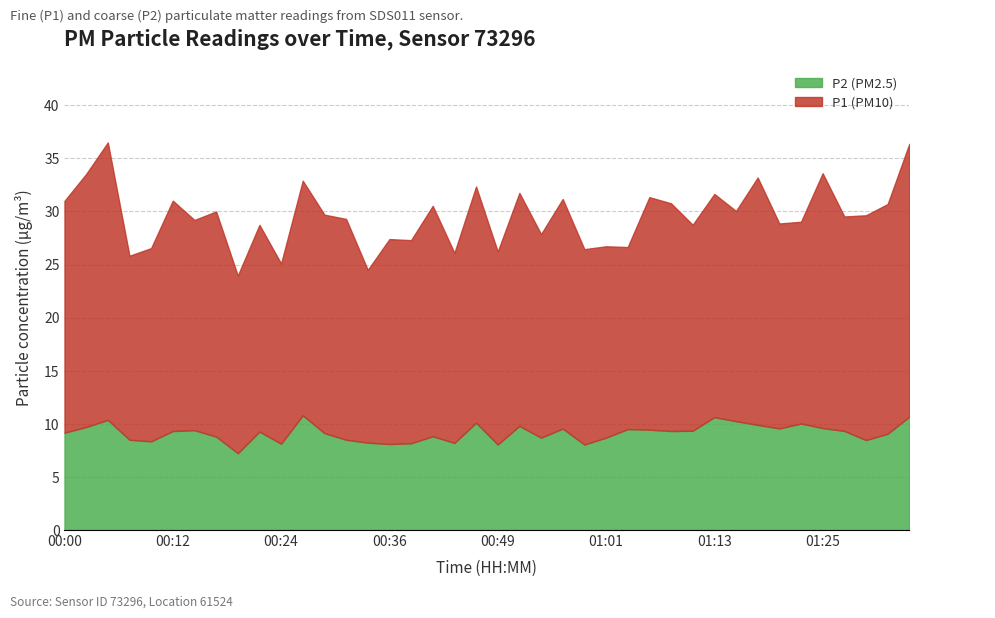

What is the label of the 37th point from the left?

01:28